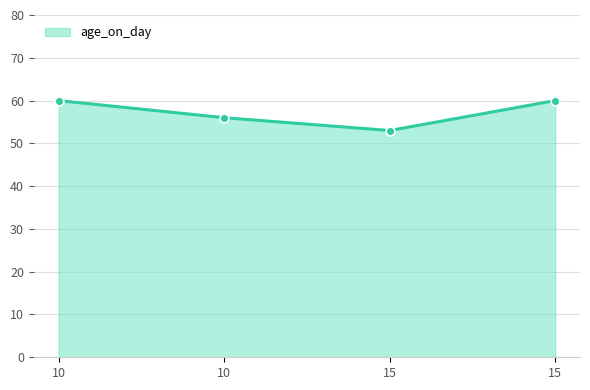

Which has a higher value, 10 or 15?

10